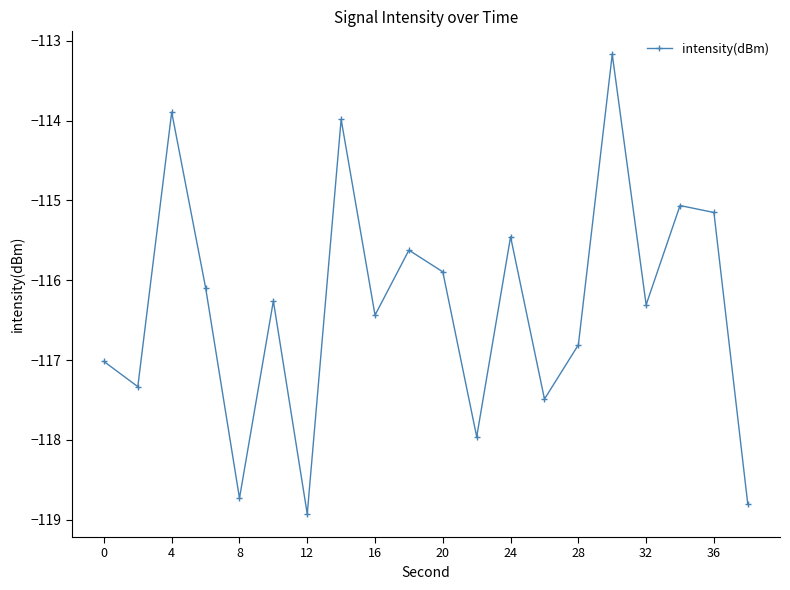

What is the value of the 16th point from the left?

-113.2